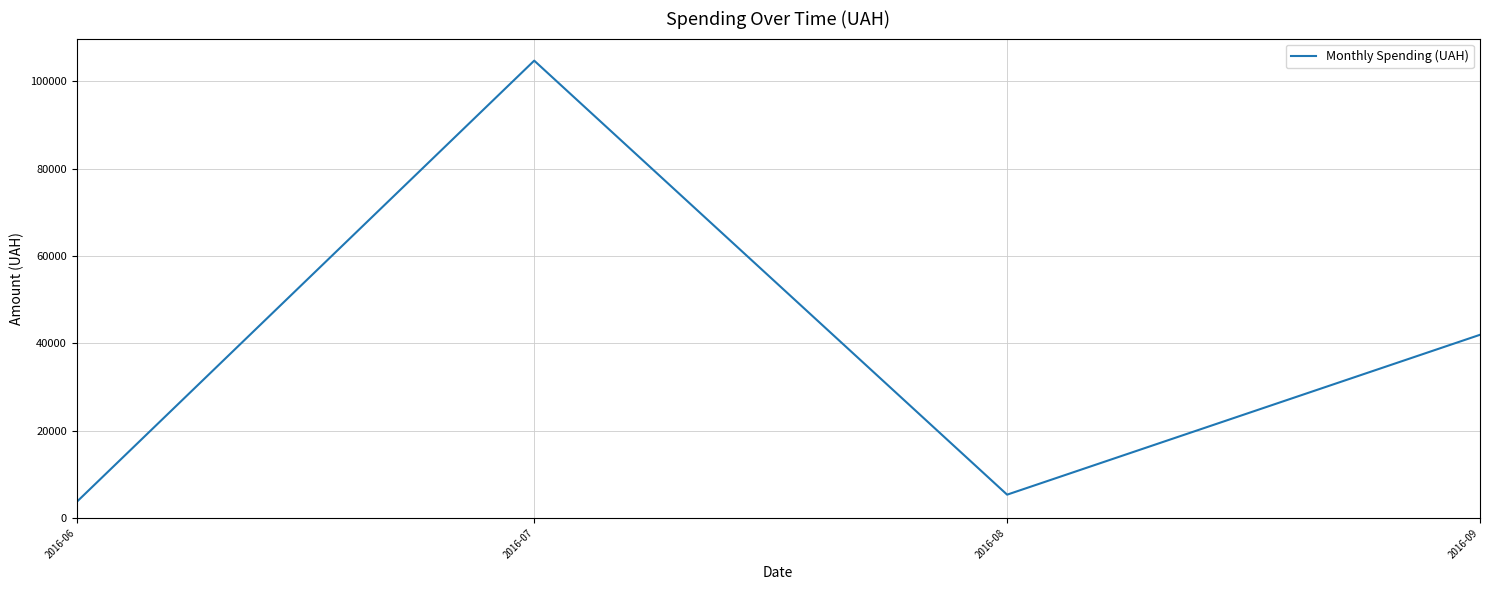

Rank the categories by value from highest to lowest.

2016-07, 2016-09, 2016-08, 2016-06